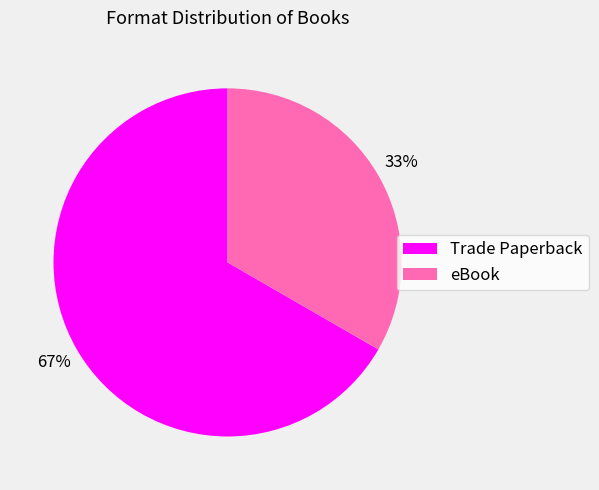

Which category has the smallest portion of the pie?

eBook